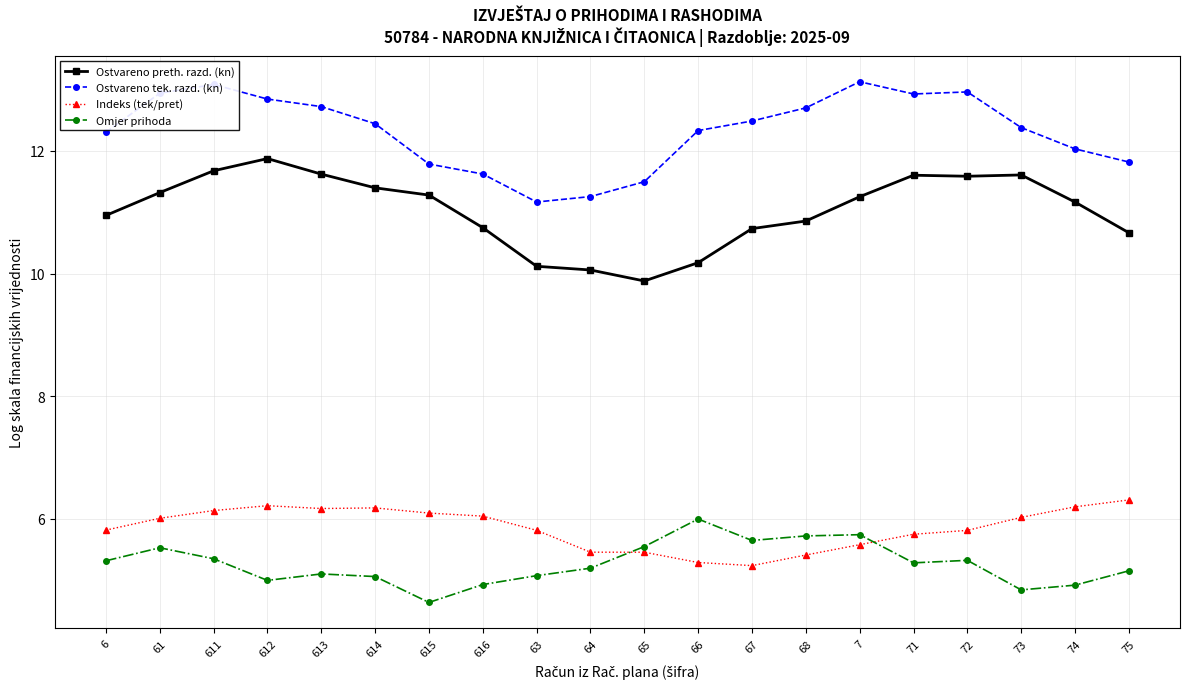

True or false: Ostvareno preth. razd. (kn) has a value of 18.1 at 73.

False